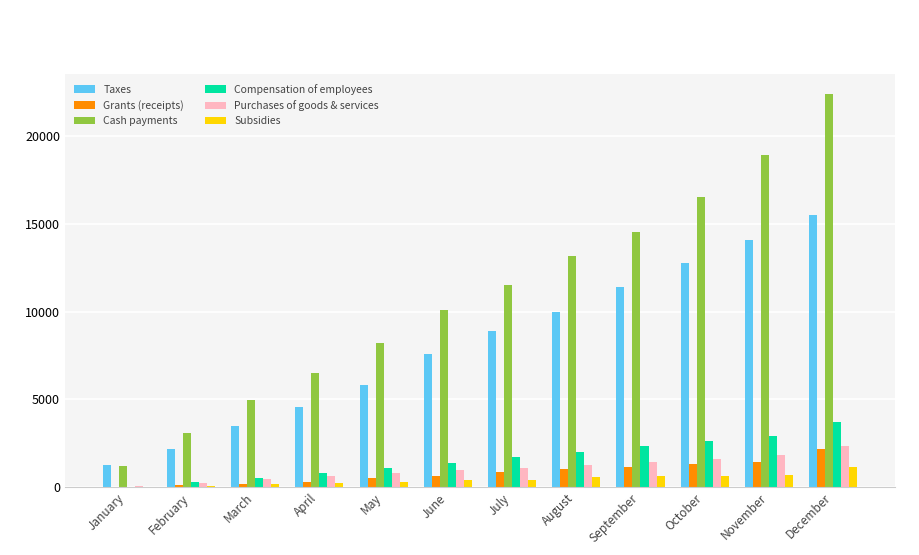

What is the sum of all Subsidies values?

5334.7